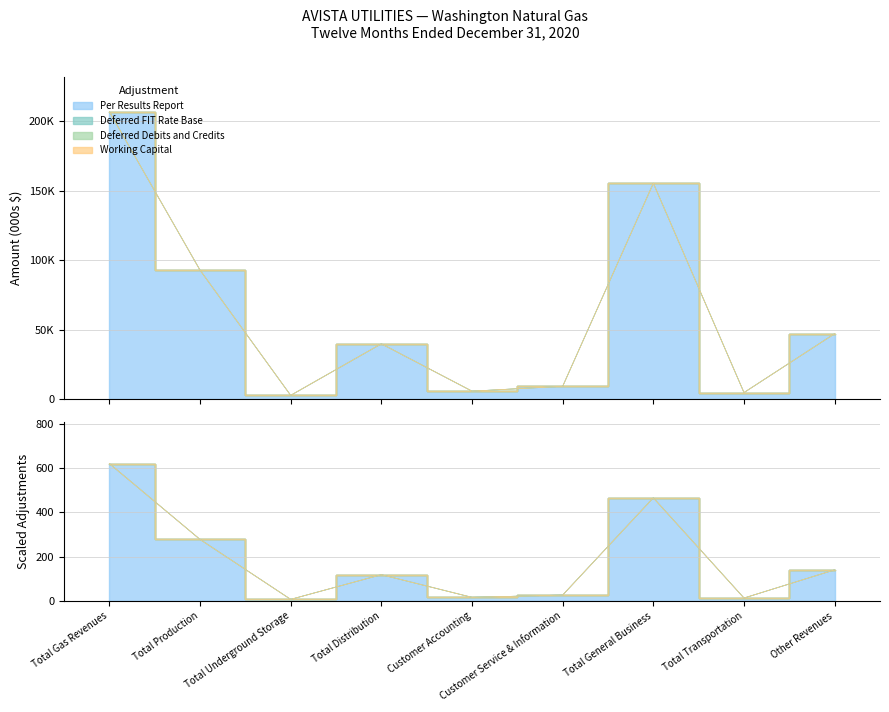

Reading left to right, what are all the values shown in this chart?

Per Results Report: Total Gas Revenues=206972	Total Production=92801	Total Underground Storage=2557	Total Distribution=39690	Customer Accounting=5575	Customer Service & Information=9085	Total General Business=155412	Total Transportation=4562	Other Revenues=46998
Deferred FIT Rate Base: Total Gas Revenues=0	Total Production=0	Total Underground Storage=0	Total Distribution=0	Customer Accounting=0	Customer Service & Information=0	Total General Business=0	Total Transportation=0	Other Revenues=0
Deferred Debits and Credits: Total Gas Revenues=0	Total Production=0	Total Underground Storage=0	Total Distribution=0	Customer Accounting=8	Customer Service & Information=0	Total General Business=0	Total Transportation=0	Other Revenues=0
Working Capital: Total Gas Revenues=0	Total Production=0	Total Underground Storage=0	Total Distribution=0	Customer Accounting=0	Customer Service & Information=0	Total General Business=0	Total Transportation=0	Other Revenues=0